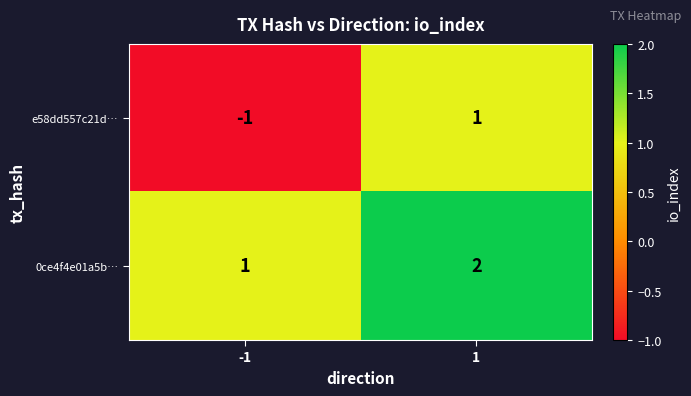

Reading left to right, what are all the values shown in this chart?

e58dd557c21d…: -1=-1	1=1
0ce4f4e01a5b…: -1=1	1=2